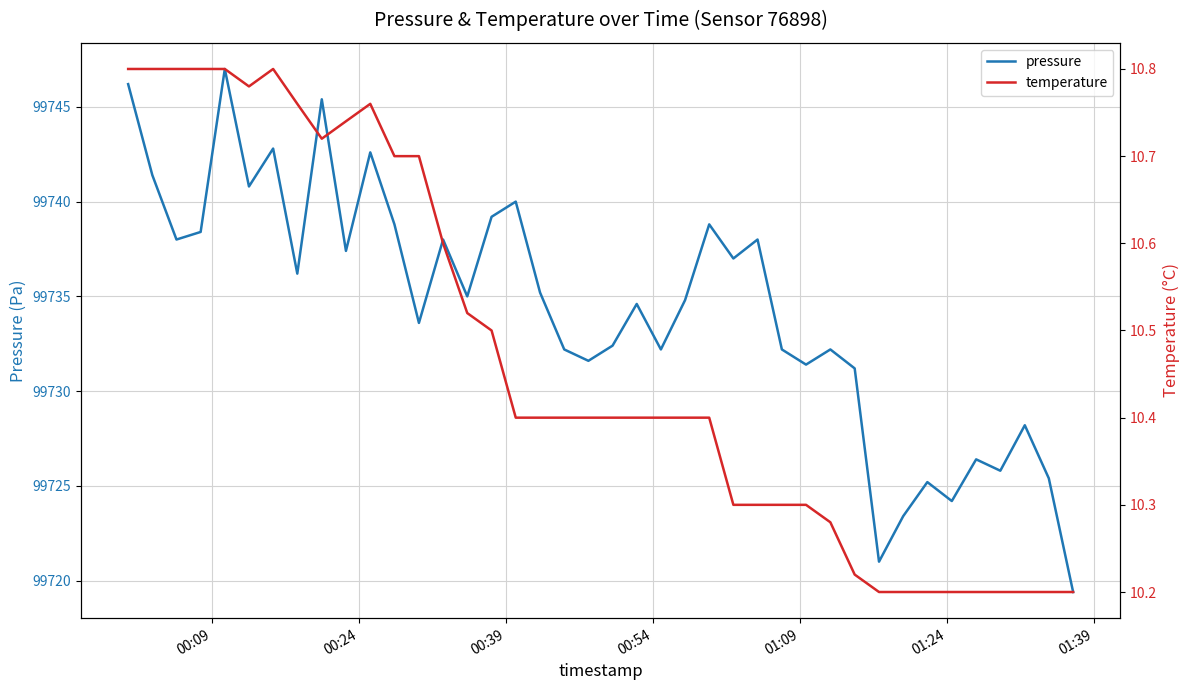

Which series has the widest spread of values?

pressure